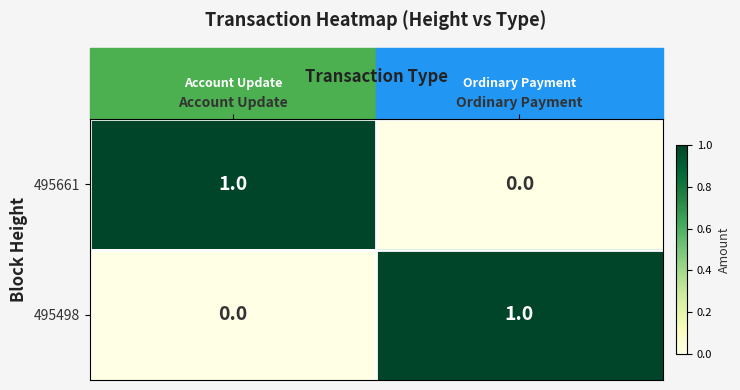

At Account Update, list the series in order from smallest to largest.

495498, 495661